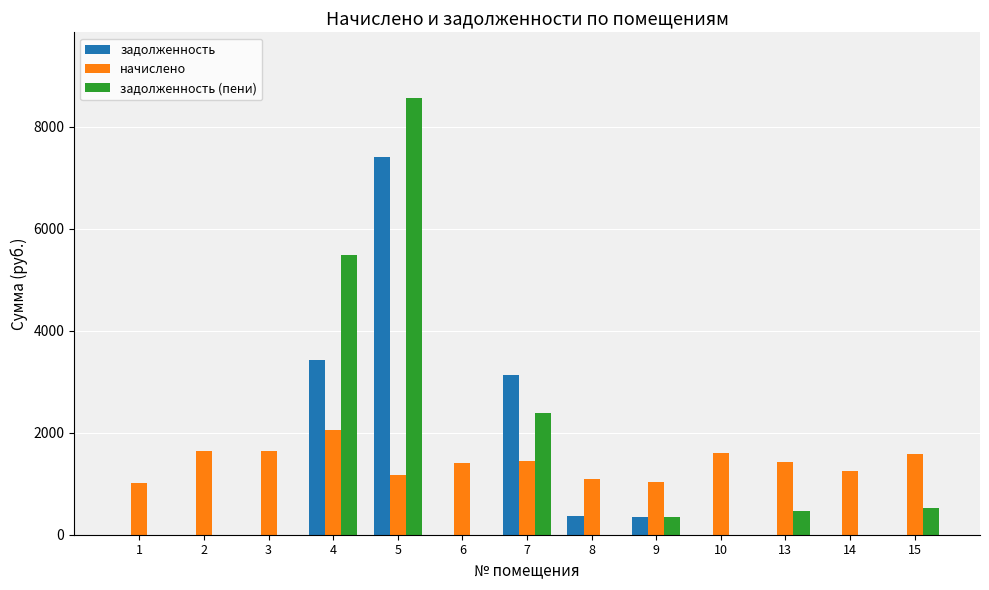

What is the average value of the задолженность series?

1128.3